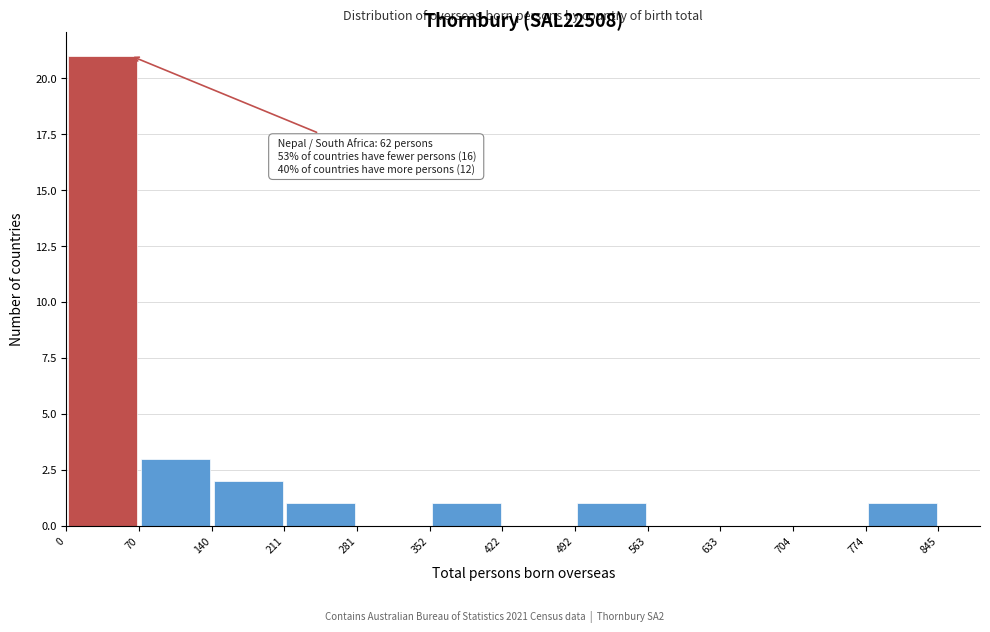

Over which range of the x-axis is the bar tallest?

0 to 70